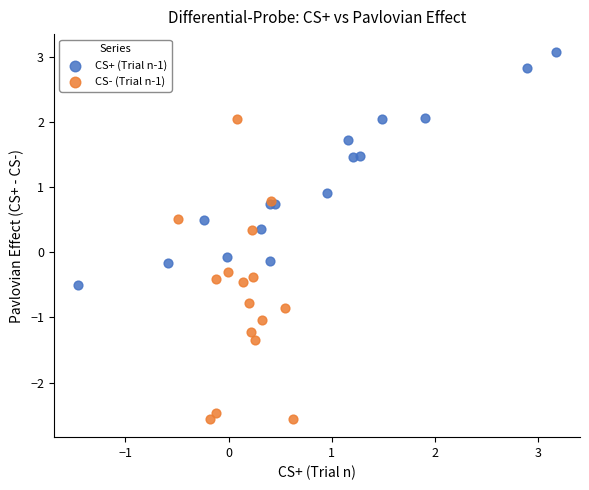

Which series reaches the maximum Y coordinate?

CS+ (Trial n-1)